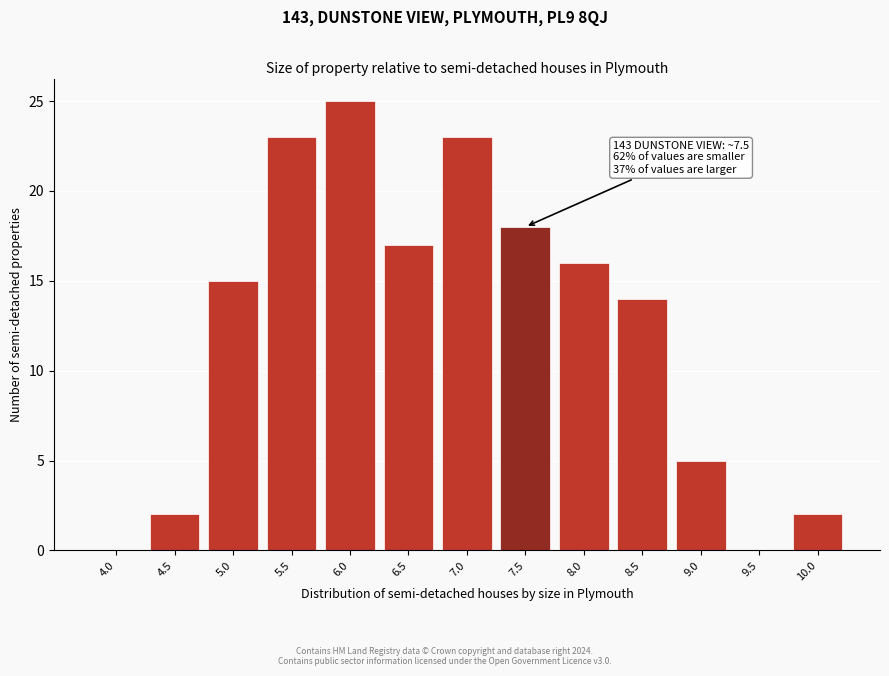

Reading left to right, extract all data points from this chart.

4.0=0	4.5=2	5.0=15	5.5=23	6.0=25	6.5=17	7.0=23	7.5=18	8.0=16	8.5=14	9.0=5	9.5=0	10.0=2